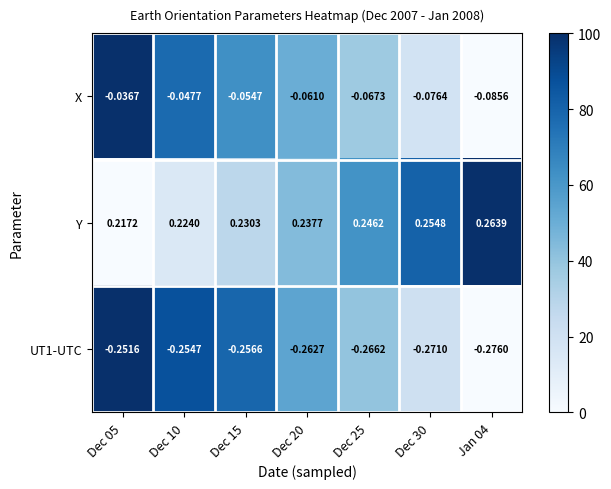

Between Dec 05 and Dec 25, which series saw the biggest shift?

X